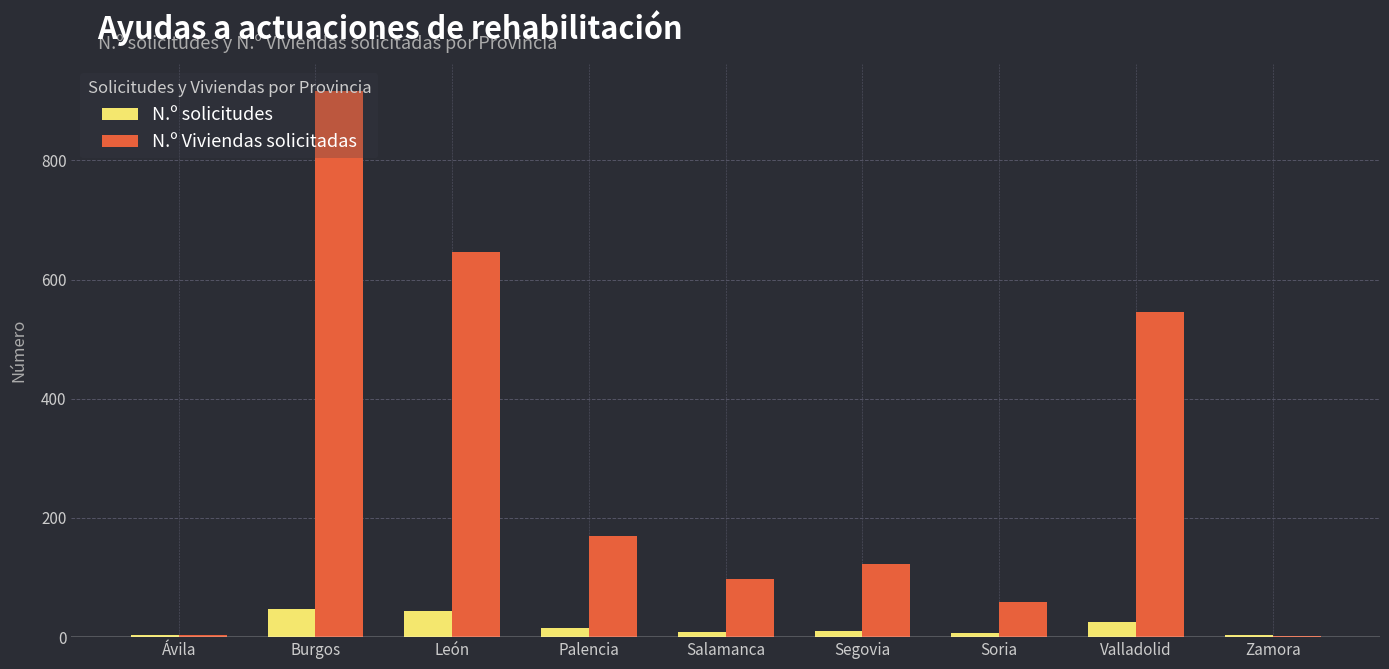

Are the bars grouped side by side (vs. stacked)?

Yes